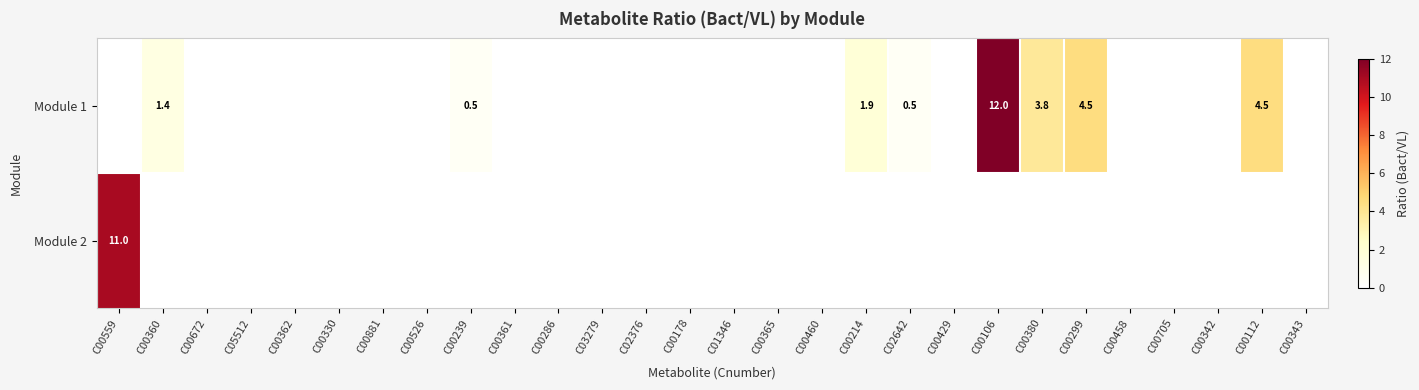

The value of Module 1 at C00380 is 6.0. True or false?

False